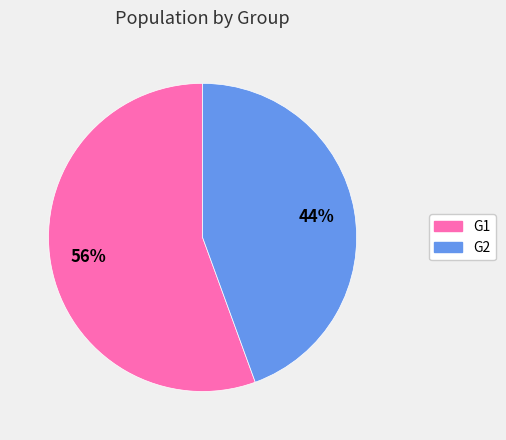

How many slices are in this pie chart?

2